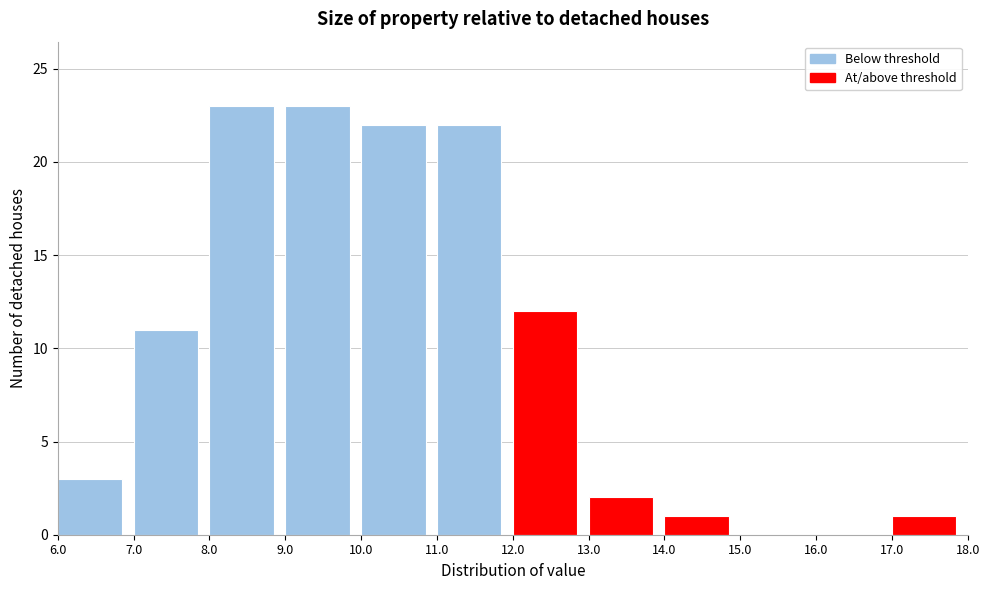

Reading left to right, list every bar in this chart as the range it spans on the x-axis followed by its height. The values are not printed on the chart, so give them approximately, as read against the axis.

6.0 to 7.0: 3
7.0 to 8.0: 11
8.0 to 9.0: 23
9.0 to 10.0: 23
10.0 to 11.0: 22
11.0 to 12.0: 22
12.0 to 13.0: 12
13.0 to 14.0: 2
14.0 to 15.0: 1
15.0 to 16.0: 0
16.0 to 17.0: 0
17.0 to 18.0: 1